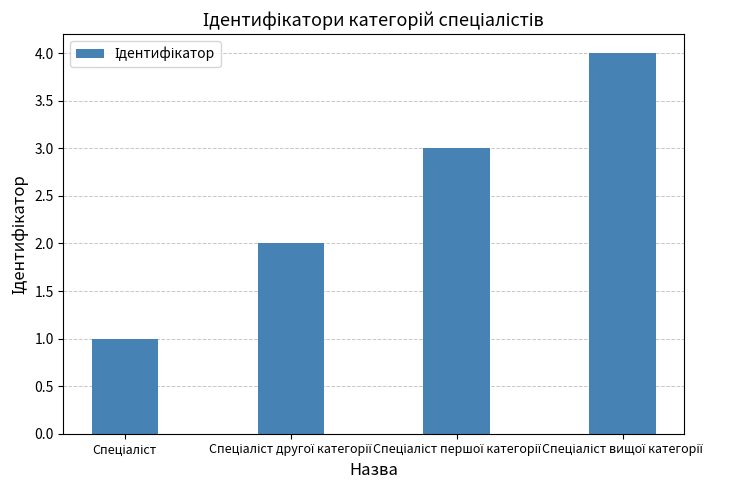

How many distinct data groups are displayed?

1